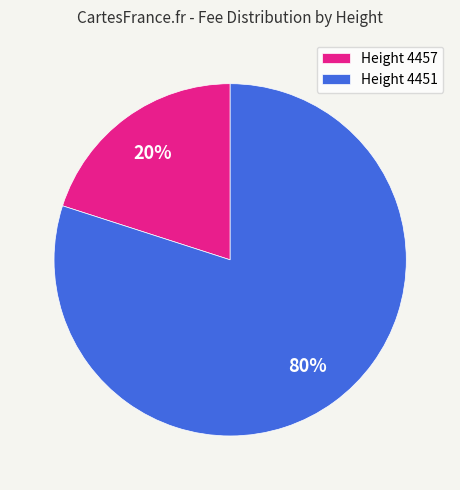

Is the sum of Height 4457 and Height 4451 greater than half?

Yes